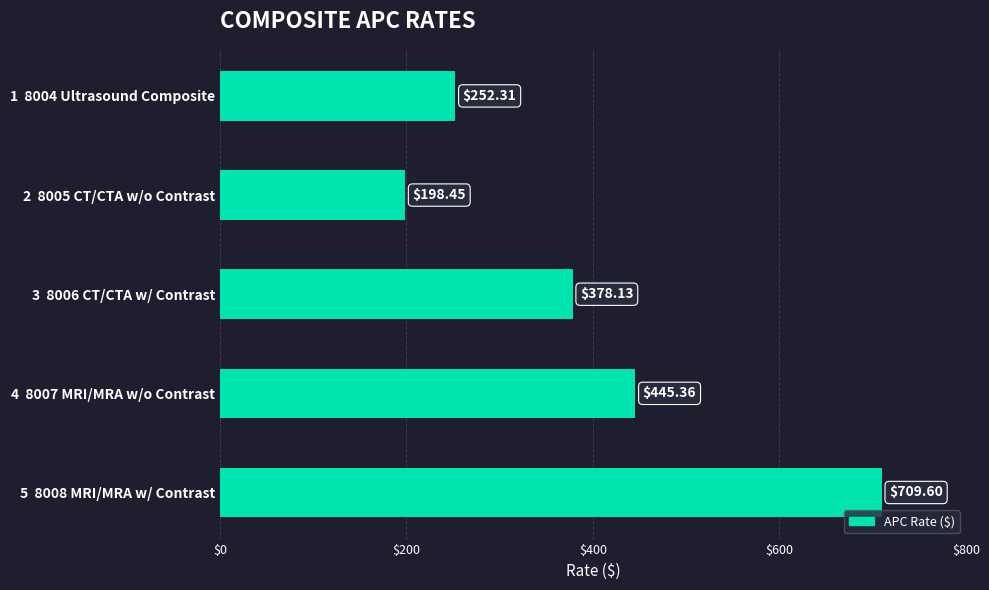

How many series are shown in this chart?

1